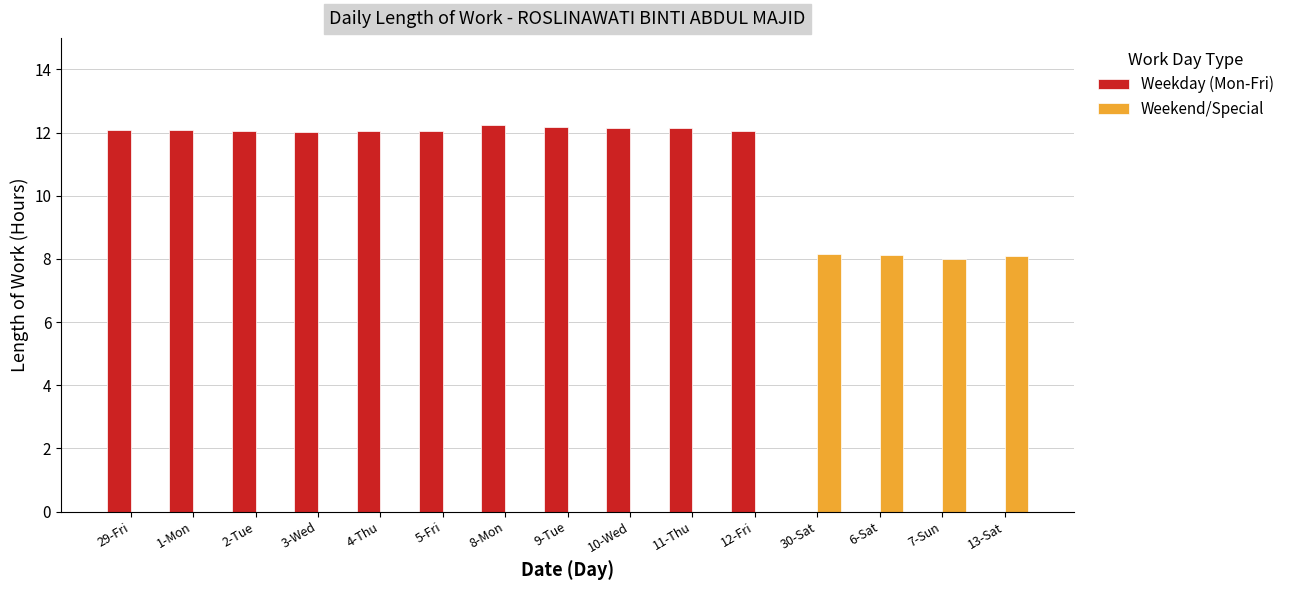

Count the number of data series in this chart.

2